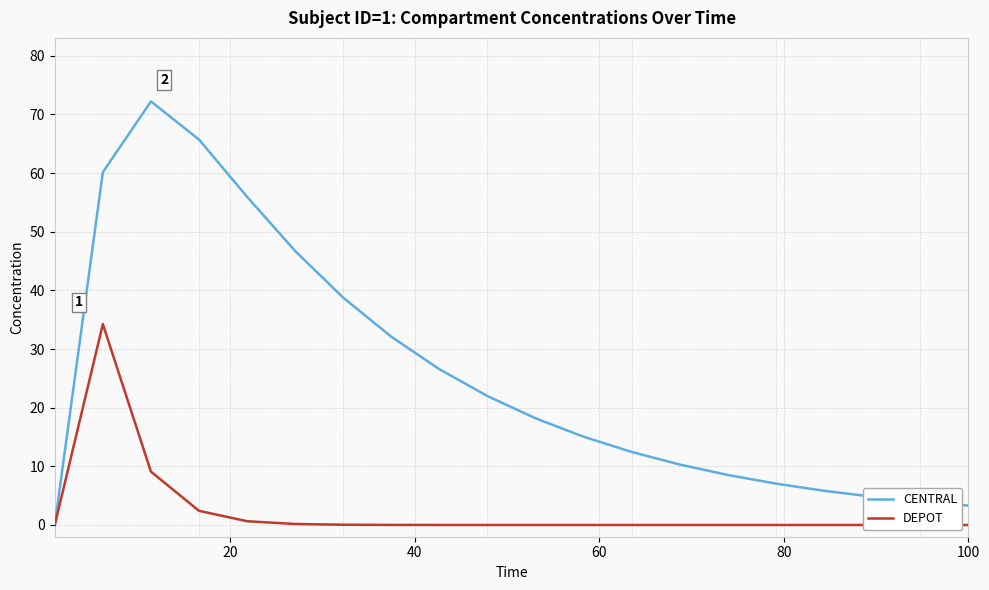

True or false: DEPOT and CENTRAL intersect in this chart.

False